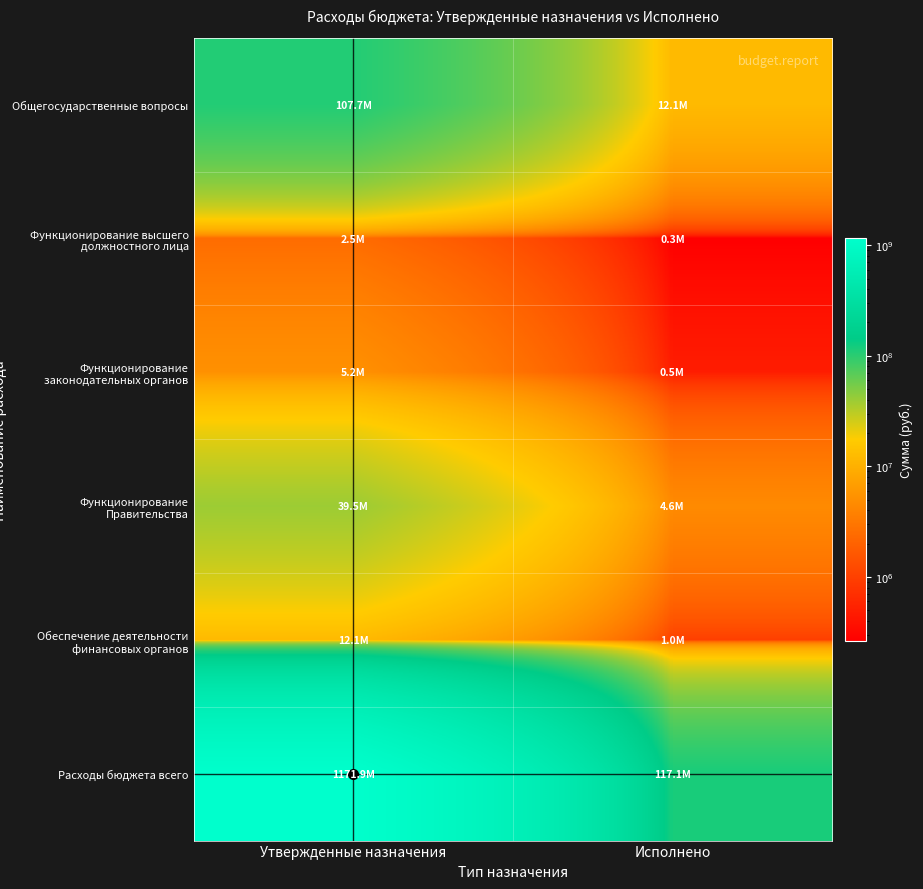

Reading left to right, what are all the values shown in this chart?

Общегосударственные вопросы: Утвержденные назначения=107656515.2	Исполнено=12056640.7
Функционирование высшего должностного лица: Утвержденные назначения=2455000.0	Исполнено=263724.8
Функционирование законодательных органов: Утвержденные назначения=5214700.0	Исполнено=479533.0
Функционирование Правительства: Утвержденные назначения=39506670.0	Исполнено=4575542.4
Обеспечение деятельности финансовых органов: Утвержденные назначения=12103645.0	Исполнено=974503.5
Расходы бюджета всего: Утвержденные назначения=1171917427.0	Исполнено=117060188.7